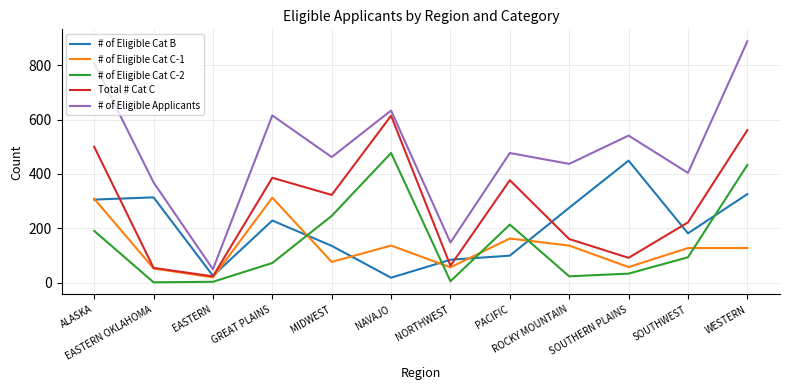

At which label does # of Eligible Applicants first exceed 477?

ALASKA